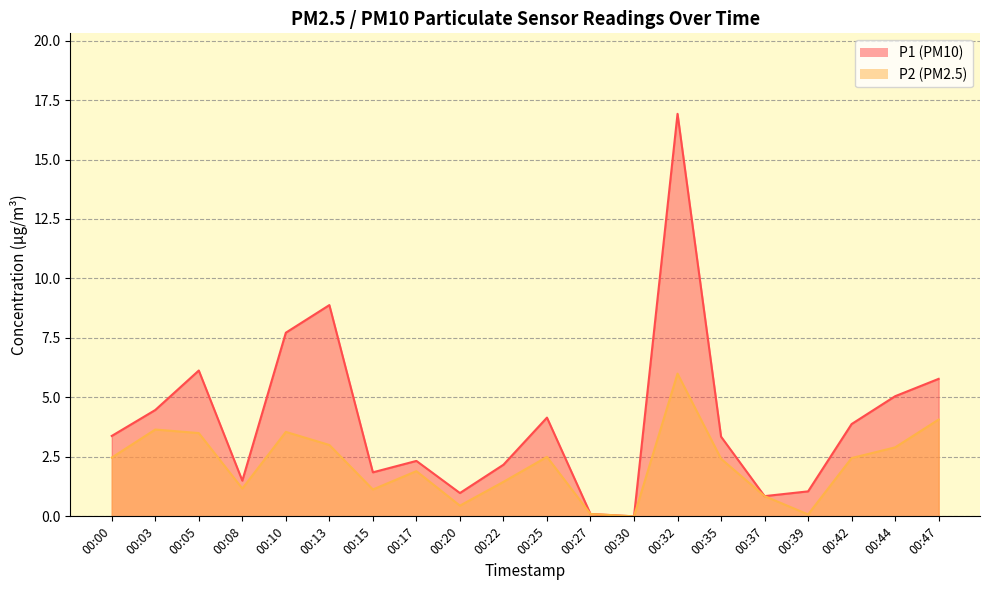

What are all the series names shown in the legend?

P1, P2